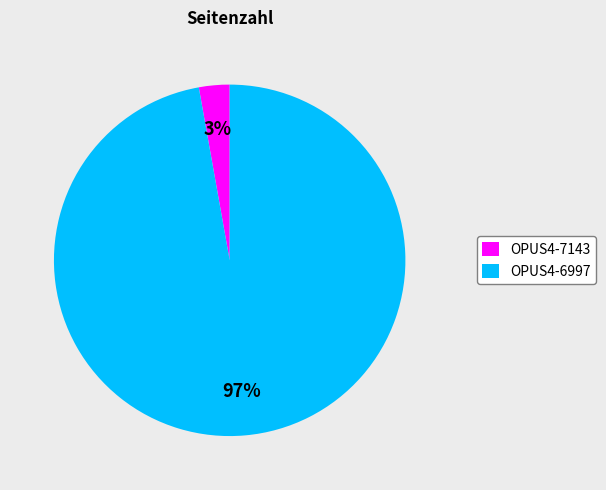

To the nearest percent, what portion does OPUS4-6997 represent?

97%